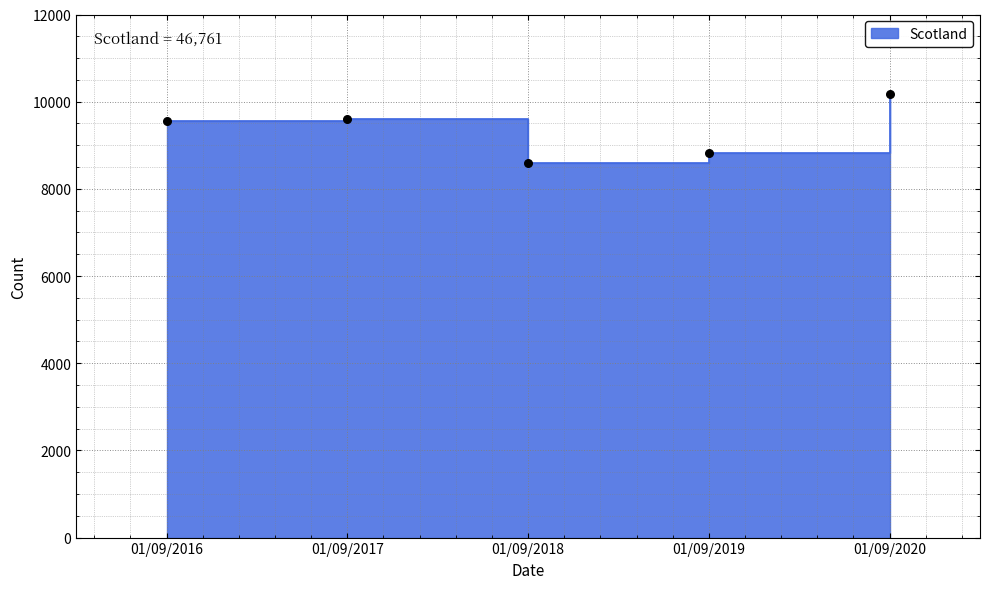

What is the ratio of the value at 01/09/2018 to the value at 01/09/2019?

1.0